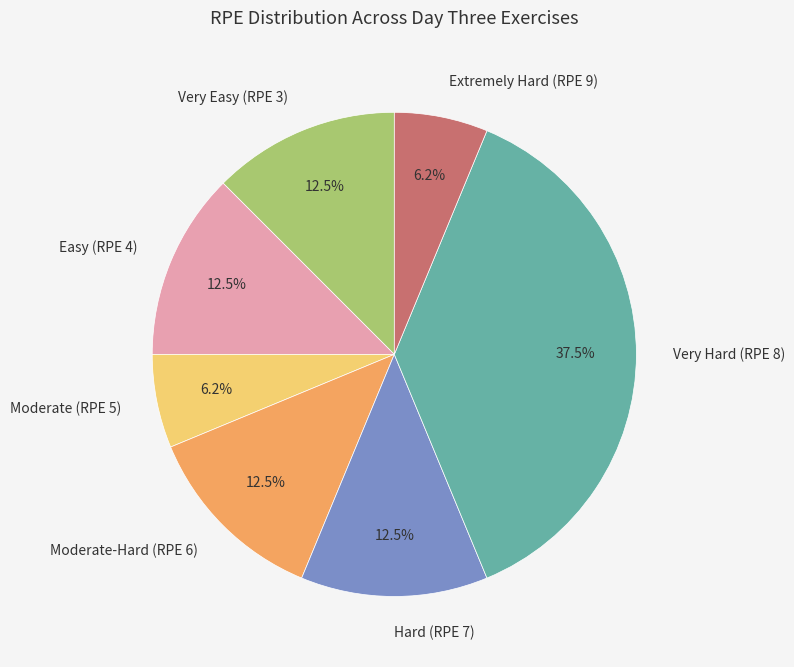

Approximately how many times larger is the value at Very Easy (RPE 3) compared to Moderate (RPE 5)?

2.0